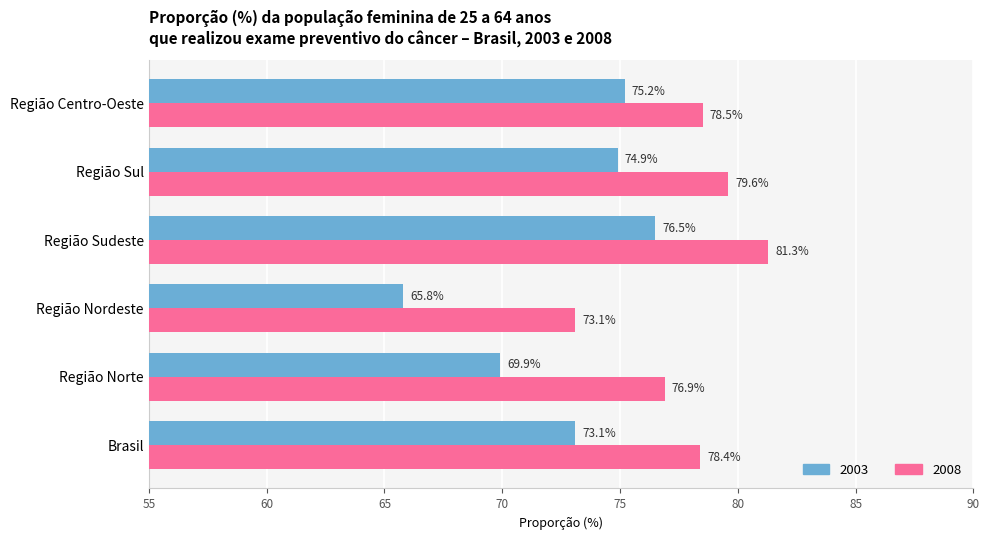

What are all the series names shown in the legend?

2003, 2008